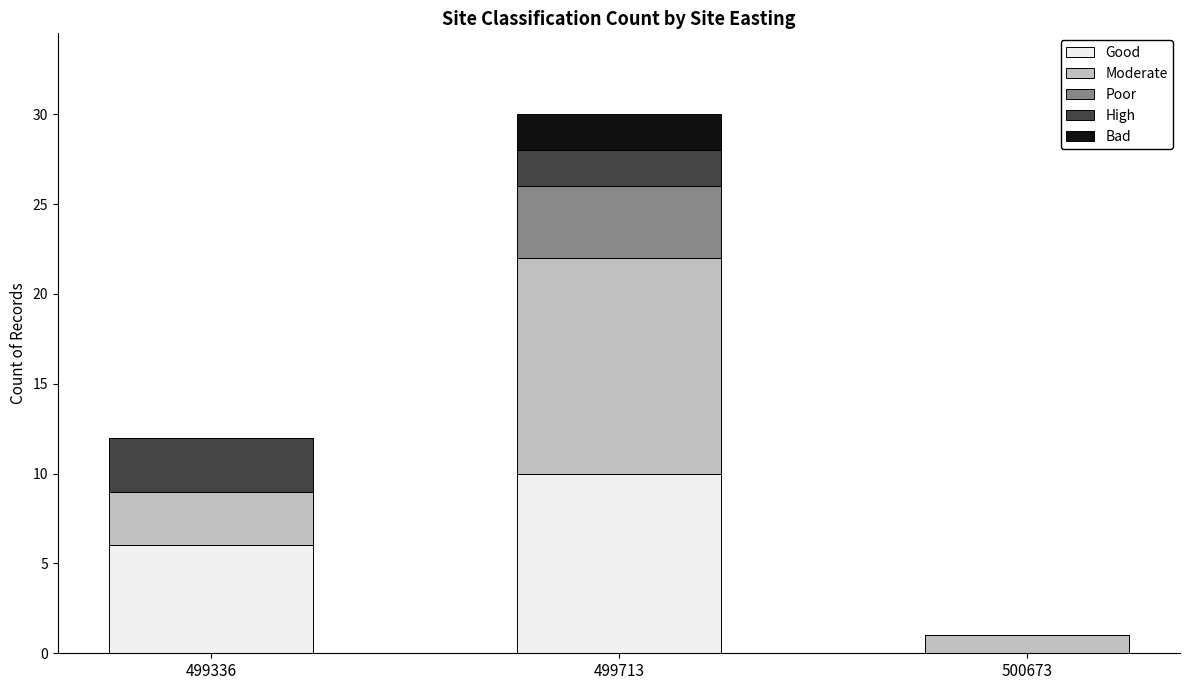

How many categories are shown in the chart?

3